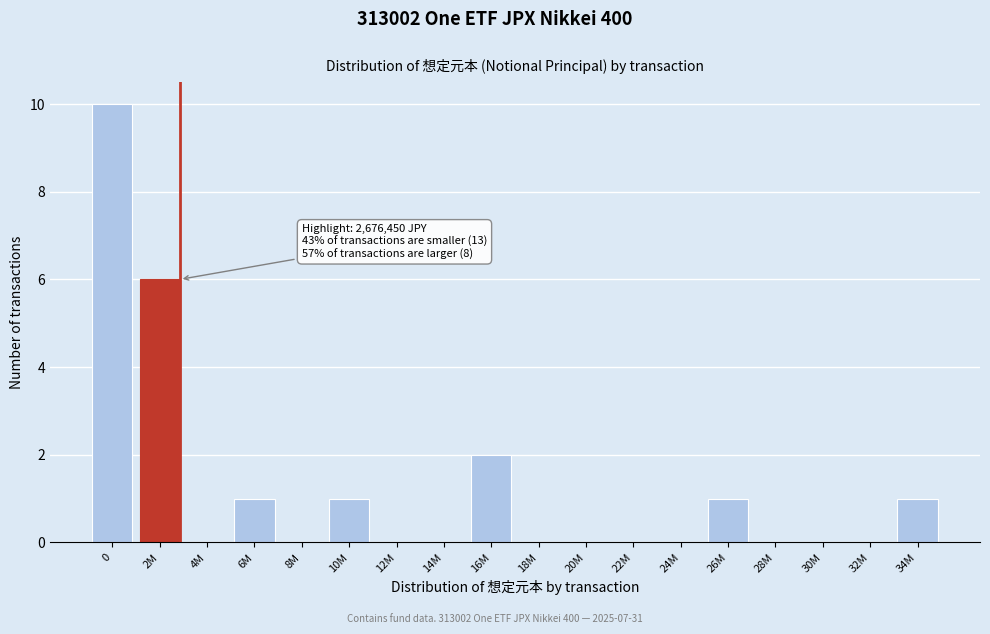

Reading left to right, transcribe all the data shown in this chart.

0=10	2M=6	4M=0	6M=1	8M=0	10M=1	12M=0	14M=0	16M=2	18M=0	20M=0	22M=0	24M=0	26M=1	28M=0	30M=0	32M=0	34M=1